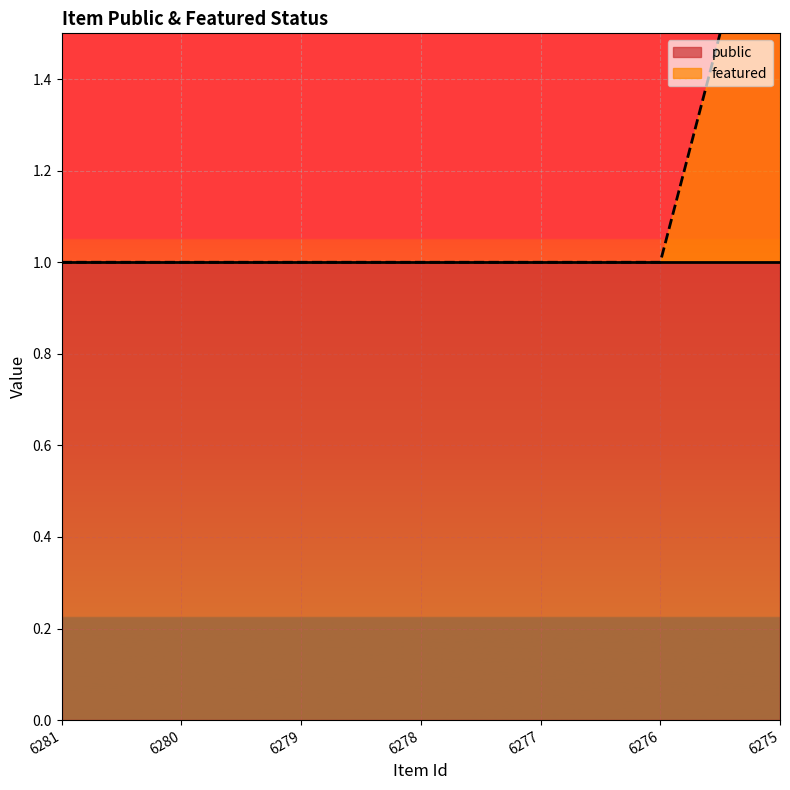

At which category does the chart reach its minimum across all series?

6281